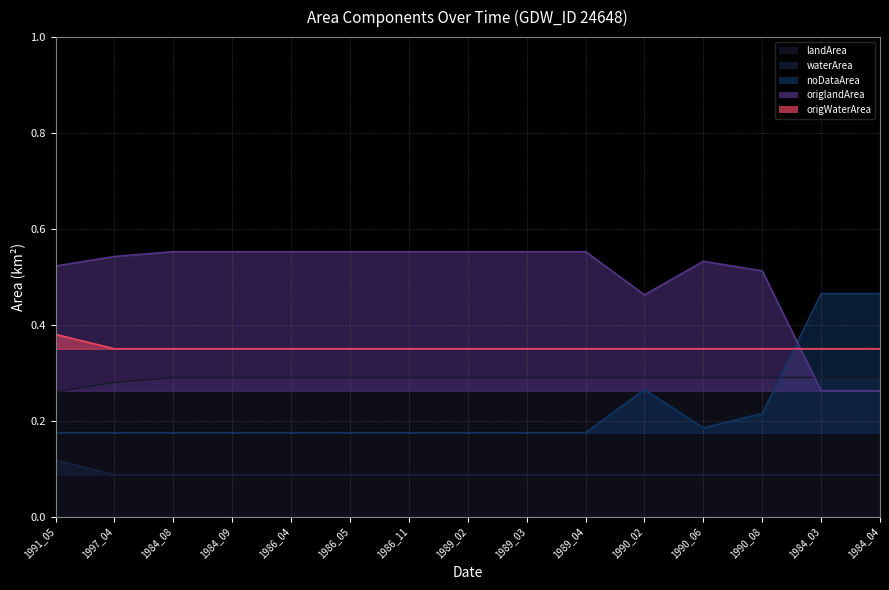

Is it true that landArea equals 0.1 at 1989_04?

False